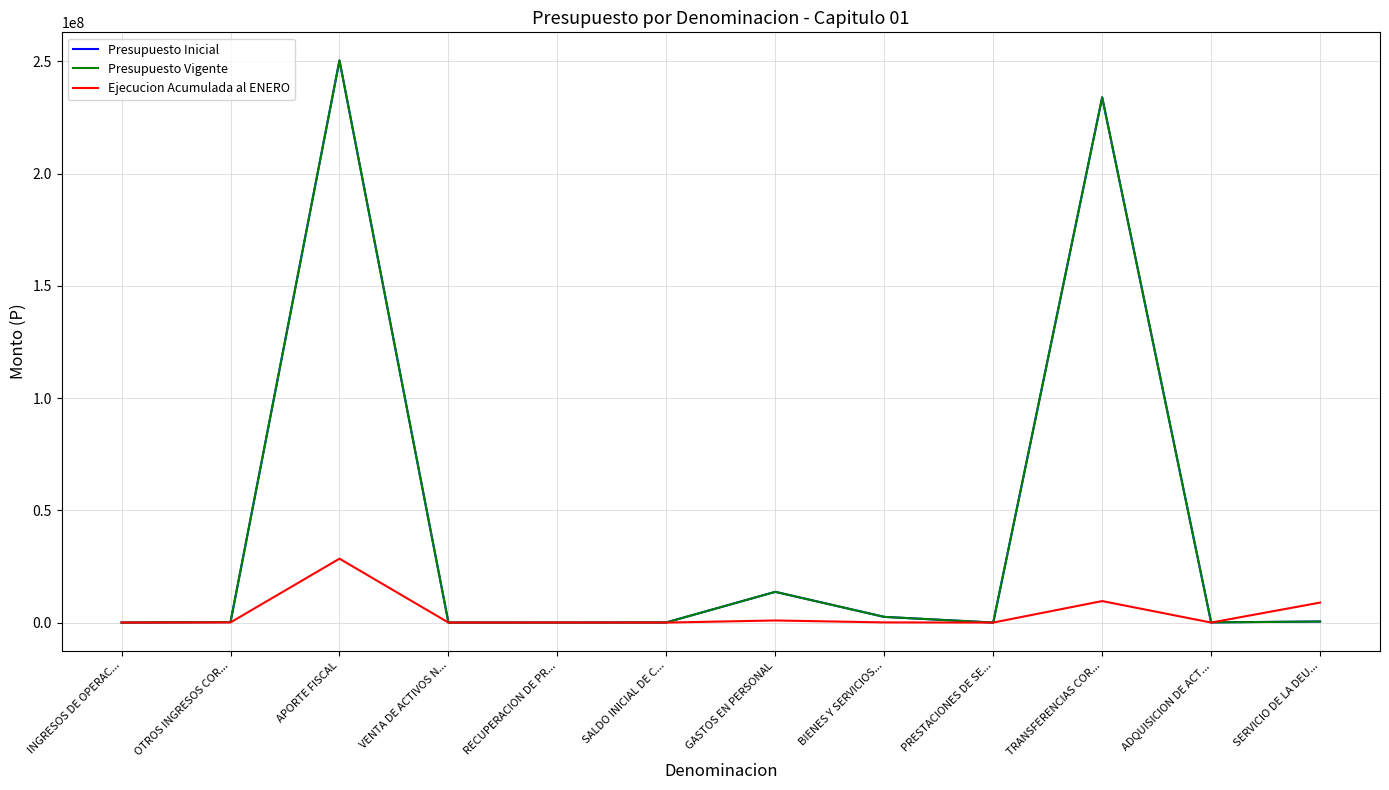

The value of Presupuesto Vigente at RECUPERACION DE PR... is 0. True or false?

True